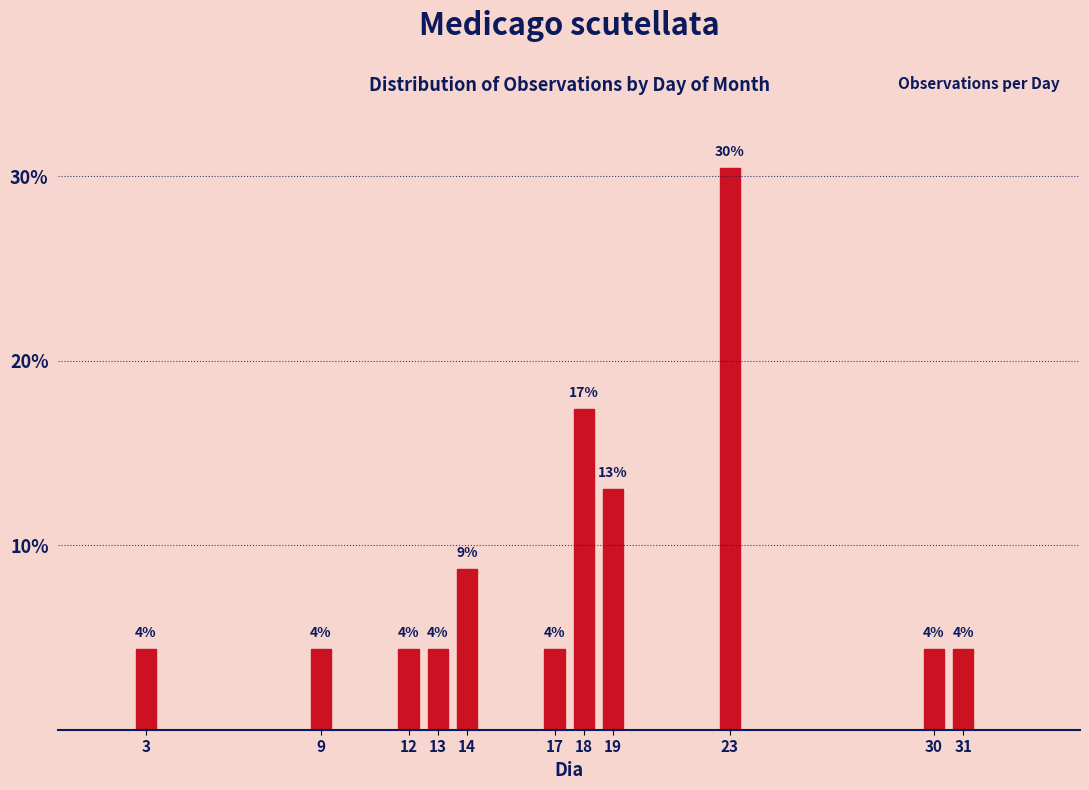

How many bars are there in total?

11